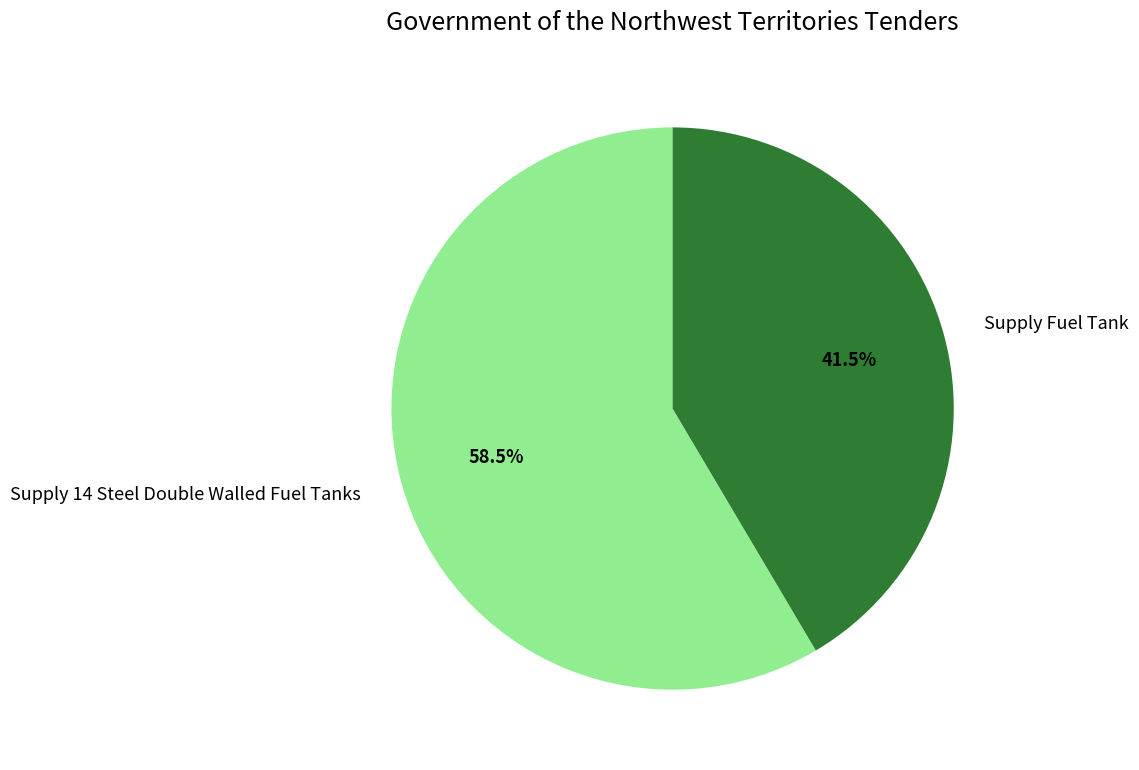

What is the largest slice in the pie chart?

Supply 14 Steel Double Walled Fuel Tanks